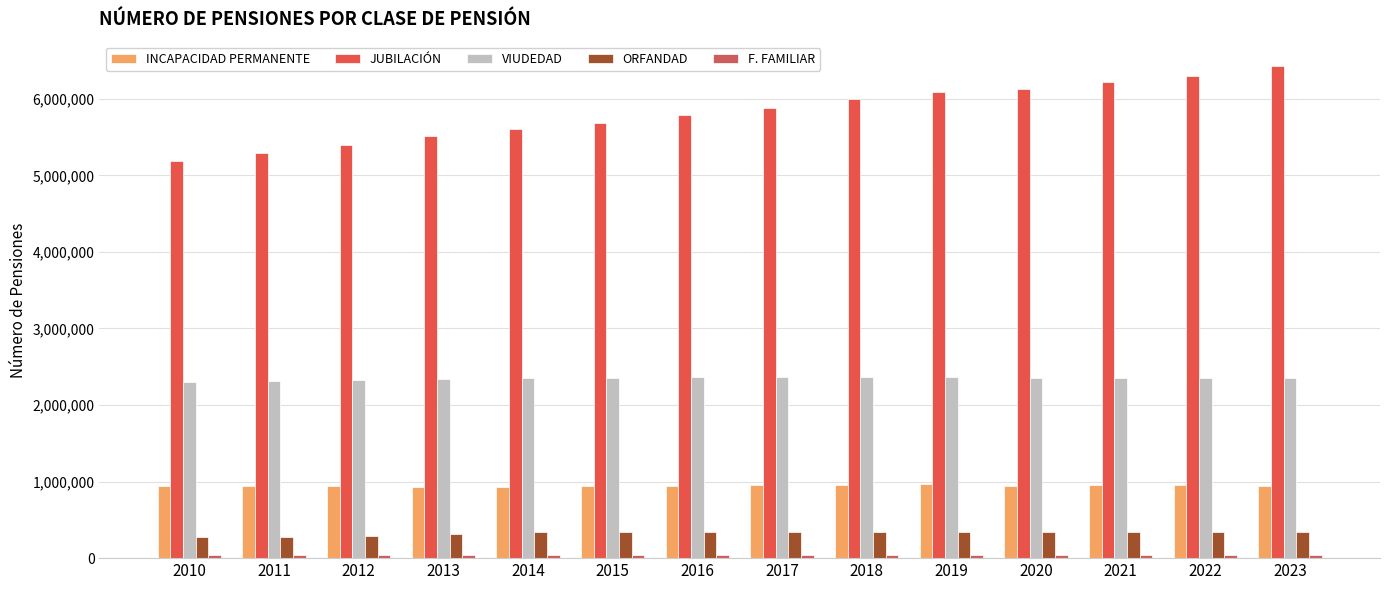

How many groups of bars are there?

14